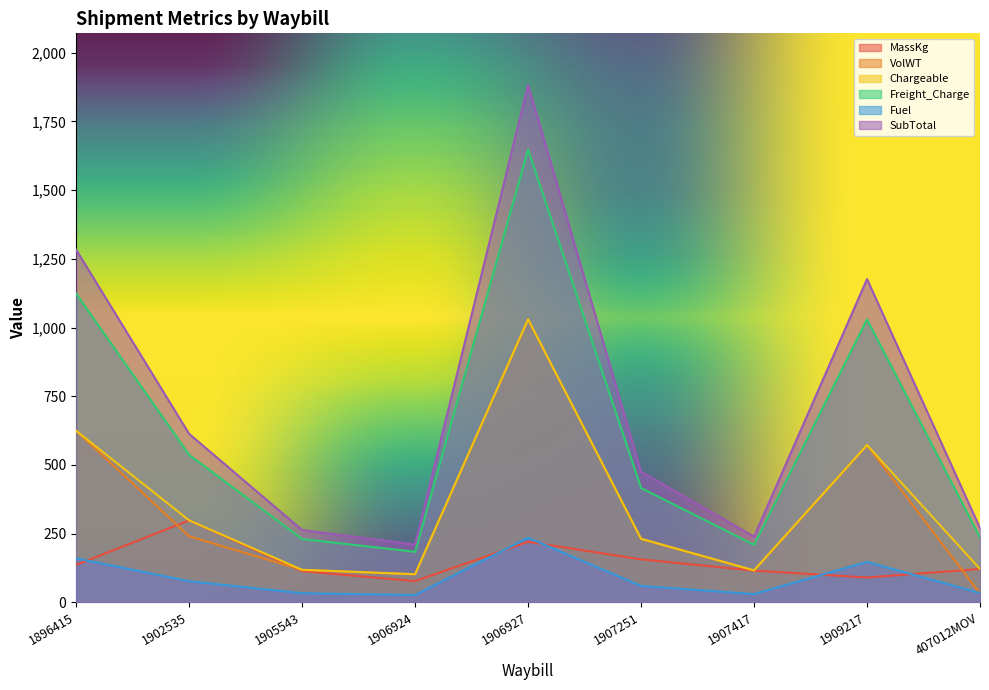

True or false: Fuel and SubTotal cross at least once.

False